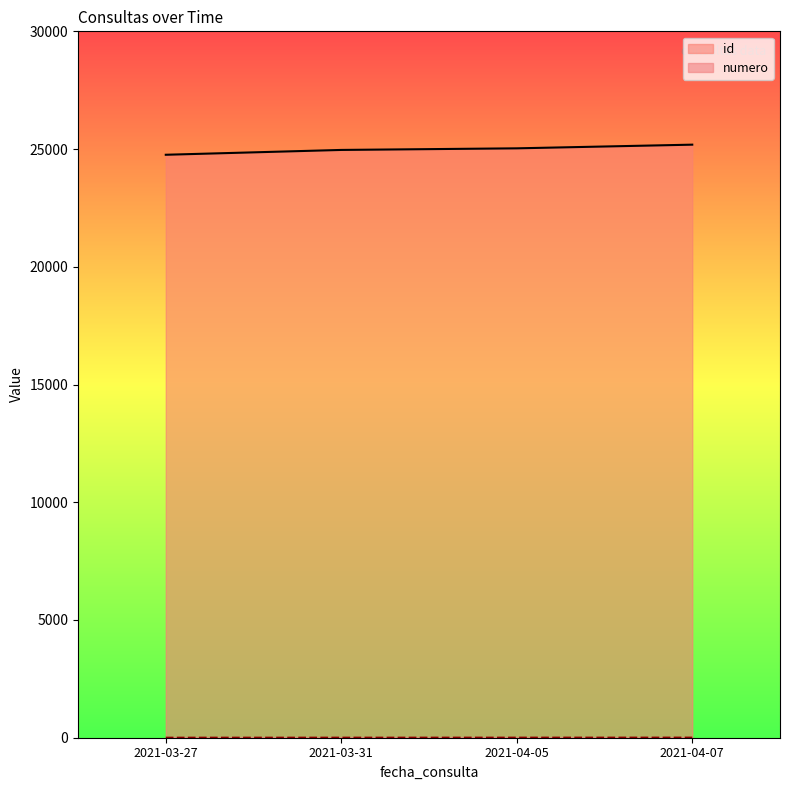

At how many categories does at least one series exceed 15709?

4